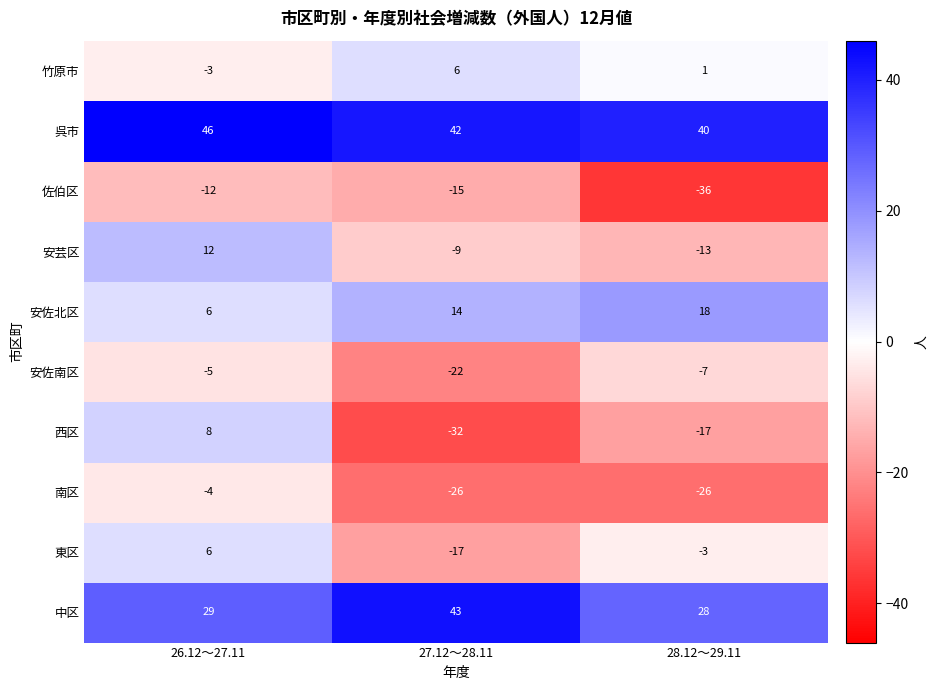

Reading left to right, transcribe all the data shown in this chart.

竹原市: -3	6	1
呉市: 46	42	40
佐伯区: -12	-15	-36
安芸区: 12	-9	-13
安佐北区: 6	14	18
安佐南区: -5	-22	-7
西区: 8	-32	-17
南区: -4	-26	-26
東区: 6	-17	-3
中区: 29	43	28